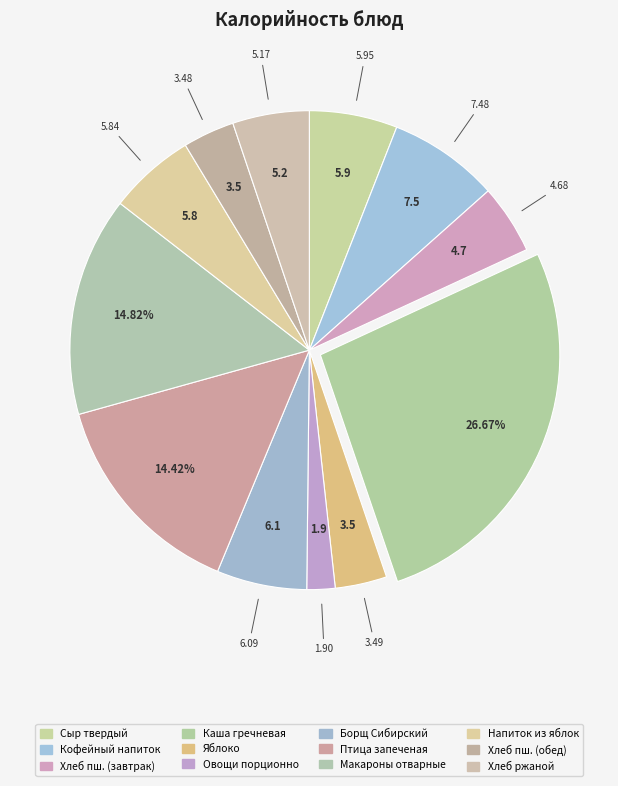

How many slices are in this pie chart?

12